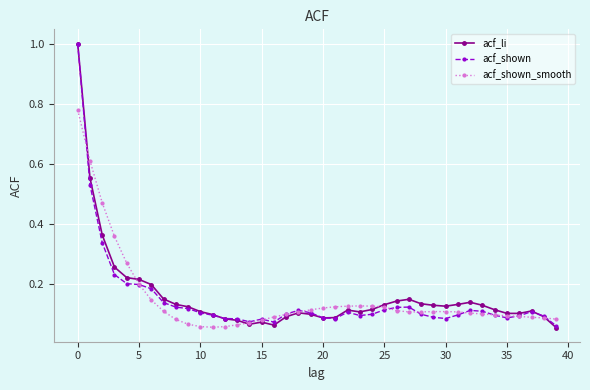

Which series has the widest spread of values?

acf_li